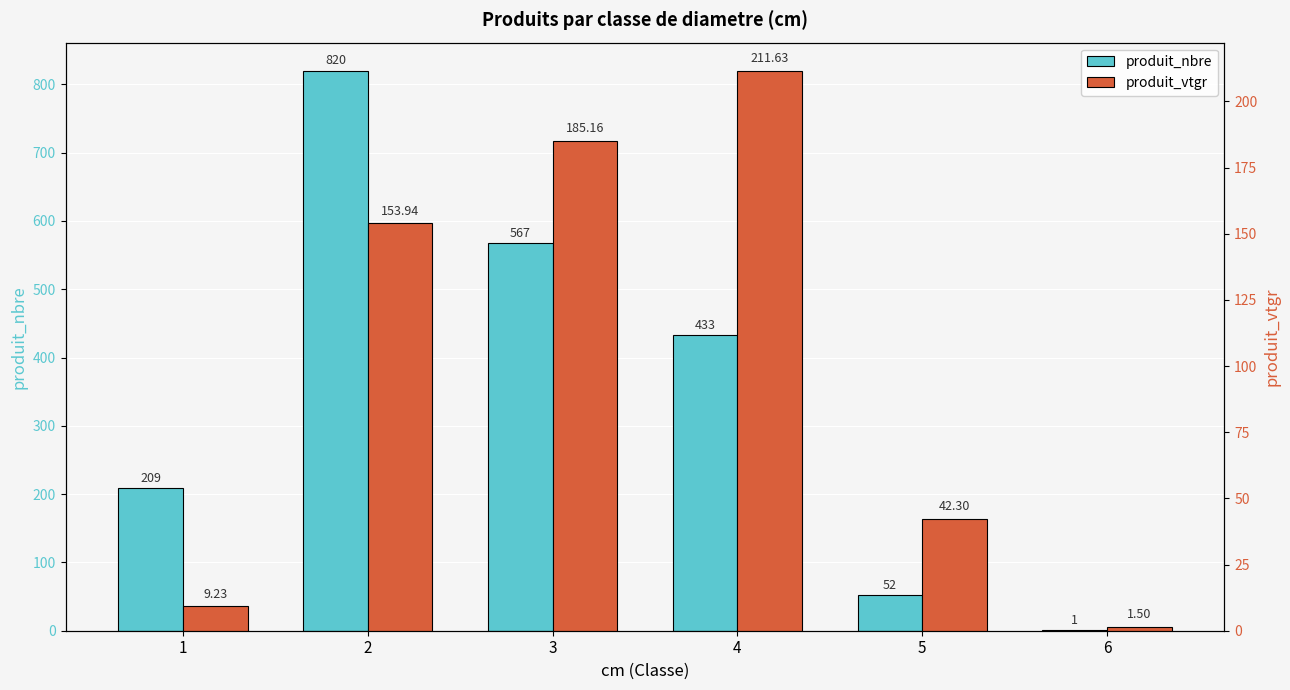

How many bars are there in total?

12